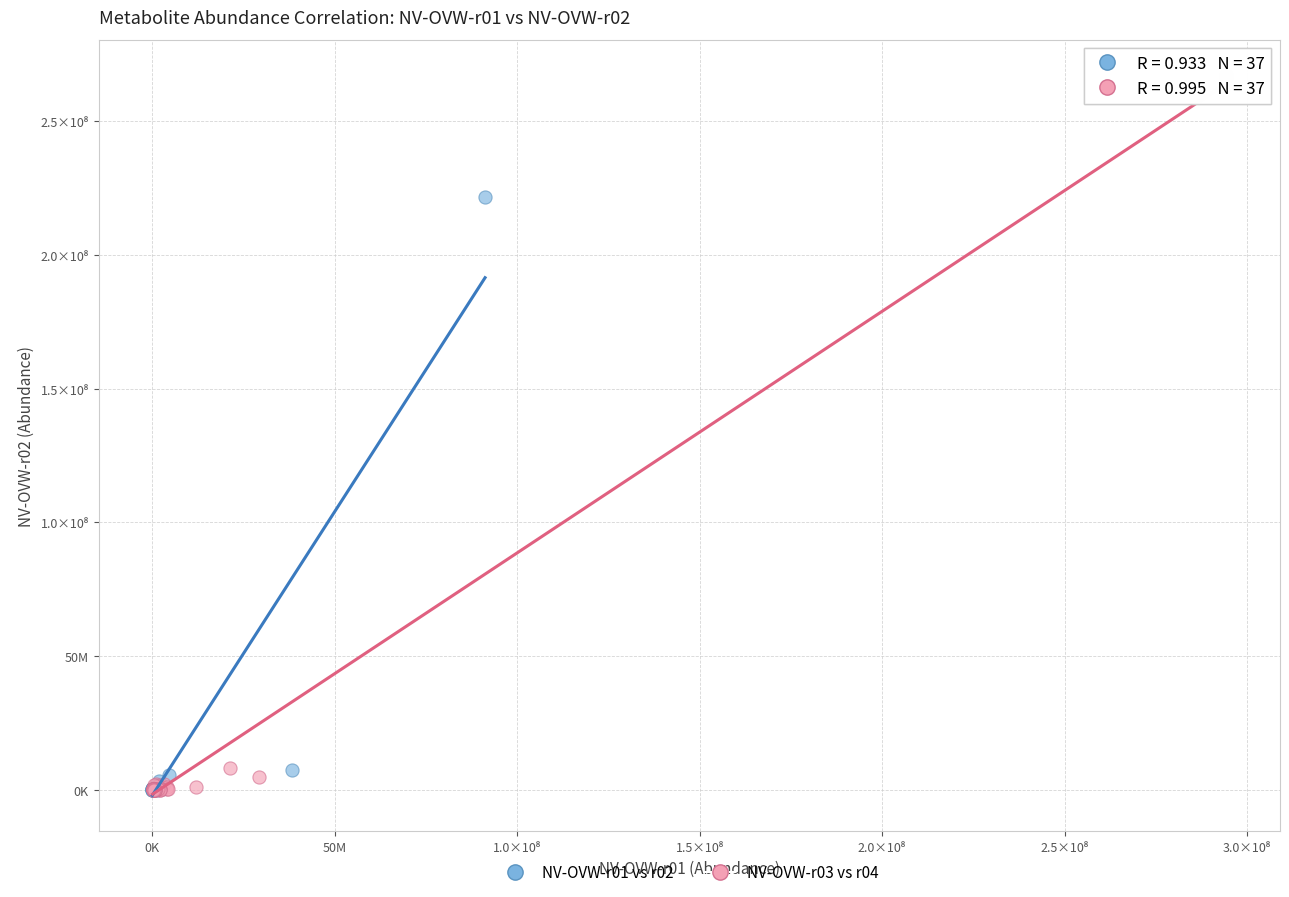

Which series has the widest spread of Y values?

NV-OVW-r03 vs r04